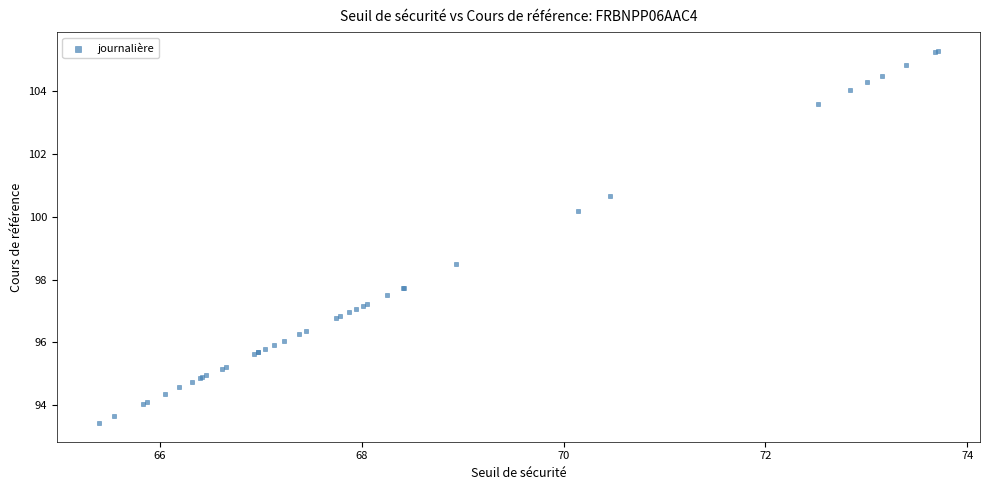

What Y value in the scatter plot is closest to 99?

98.5